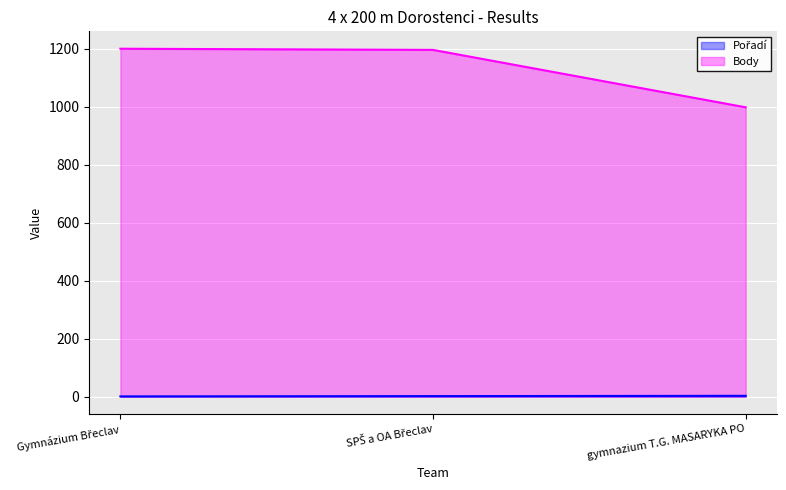

What is the value of the Body point at the 3rd from the left?

998